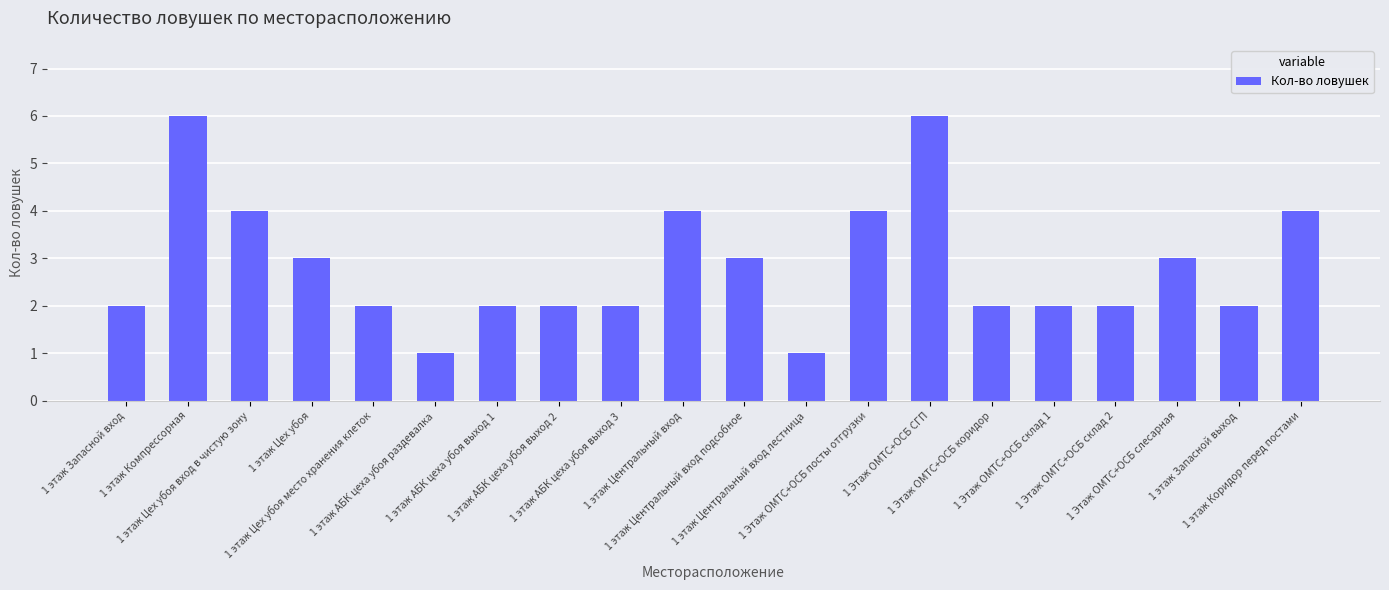

Count the number of categories in the chart.

20